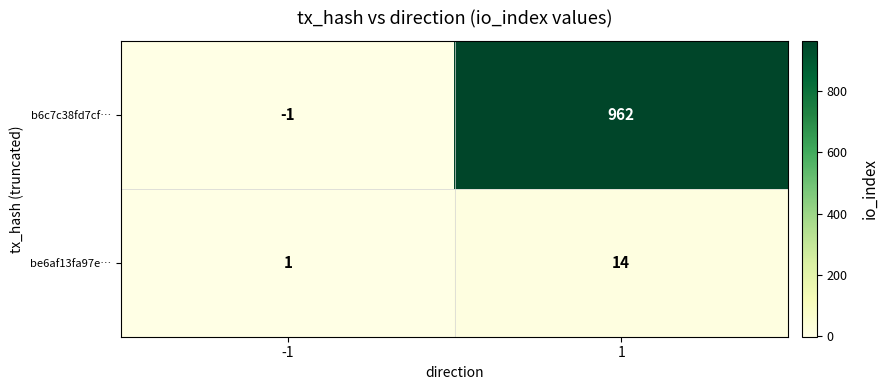

At which category is the sum across all series the highest?

1